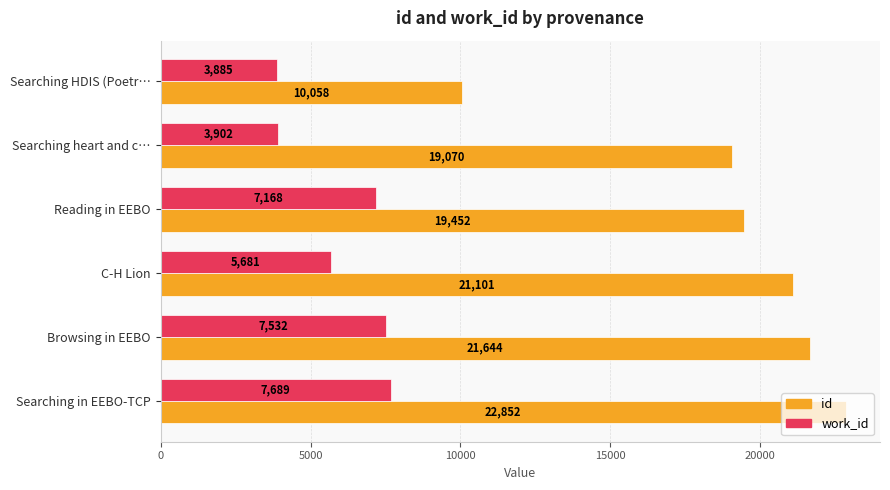

At which label is id closest to 16455?

Searching heart and c…